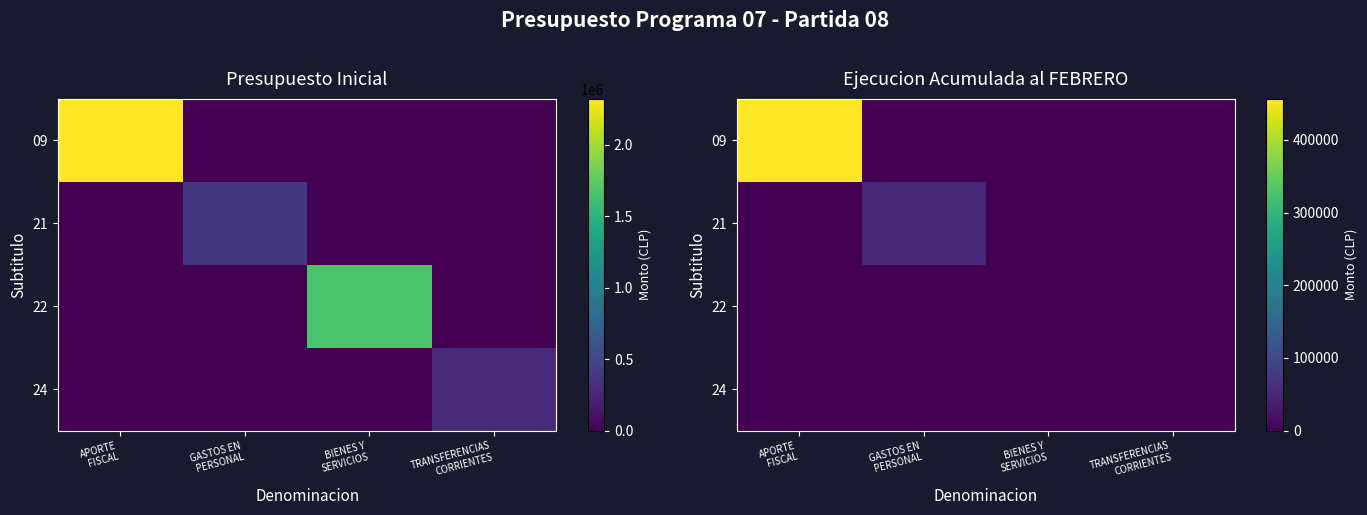

The value of 21 at BIENES Y SERVICIOS is 17803. True or false?

False